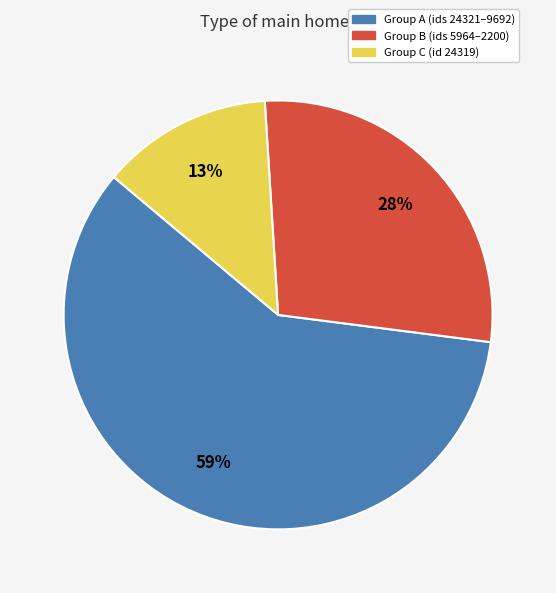

Is there any slice that represents more than half of the pie?

Yes